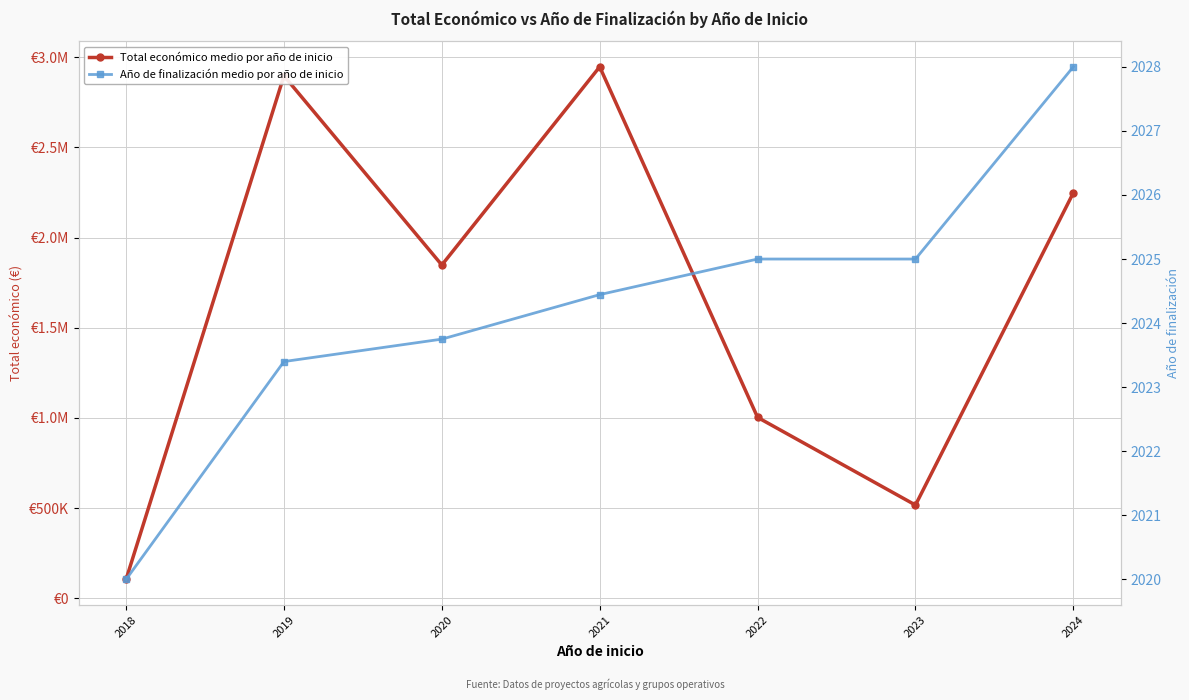

True or false: Año de finalización medio por año de inicio and Total económico medio por año de inicio cross at least once.

False